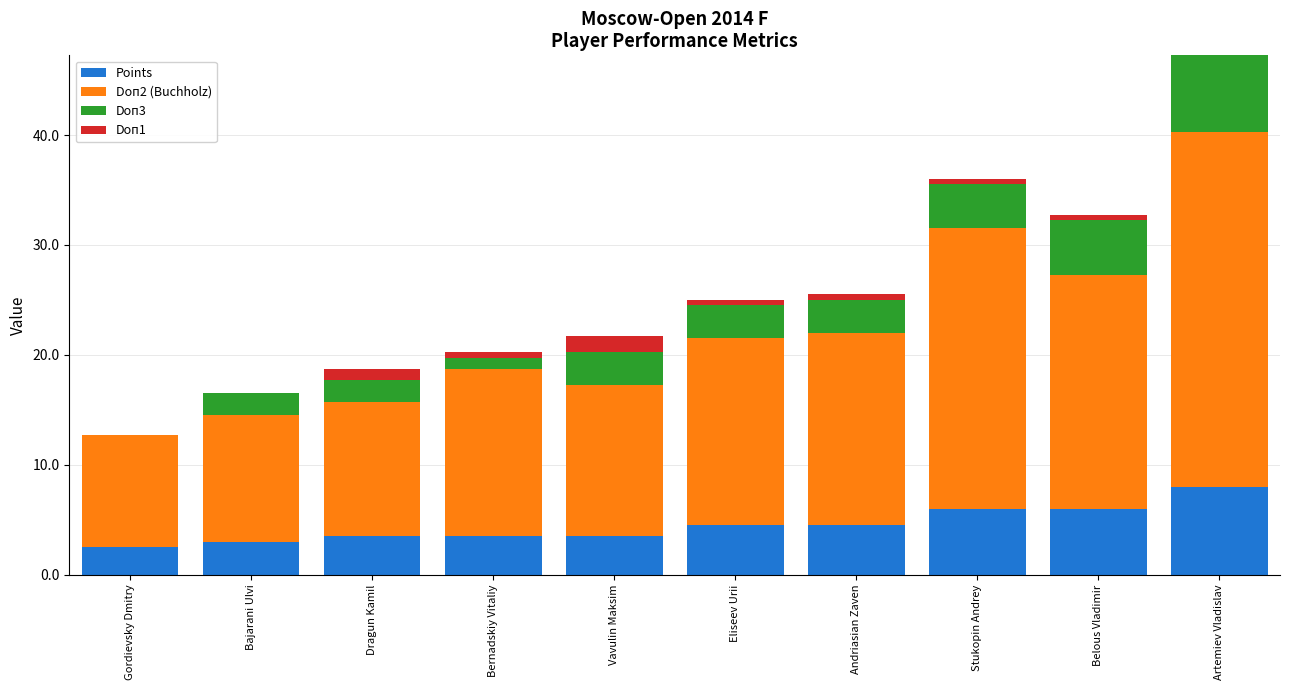

At which label does Points reach its peak?

Artemiev Vladislav